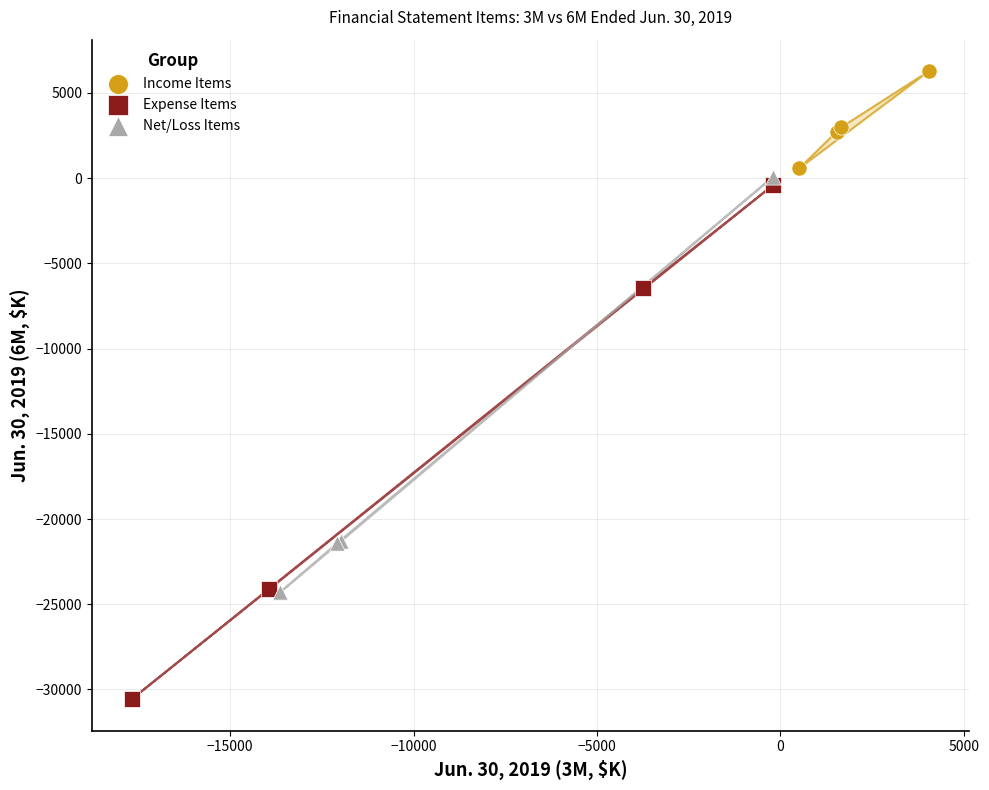

Which series reaches the minimum Y coordinate?

Expense Items